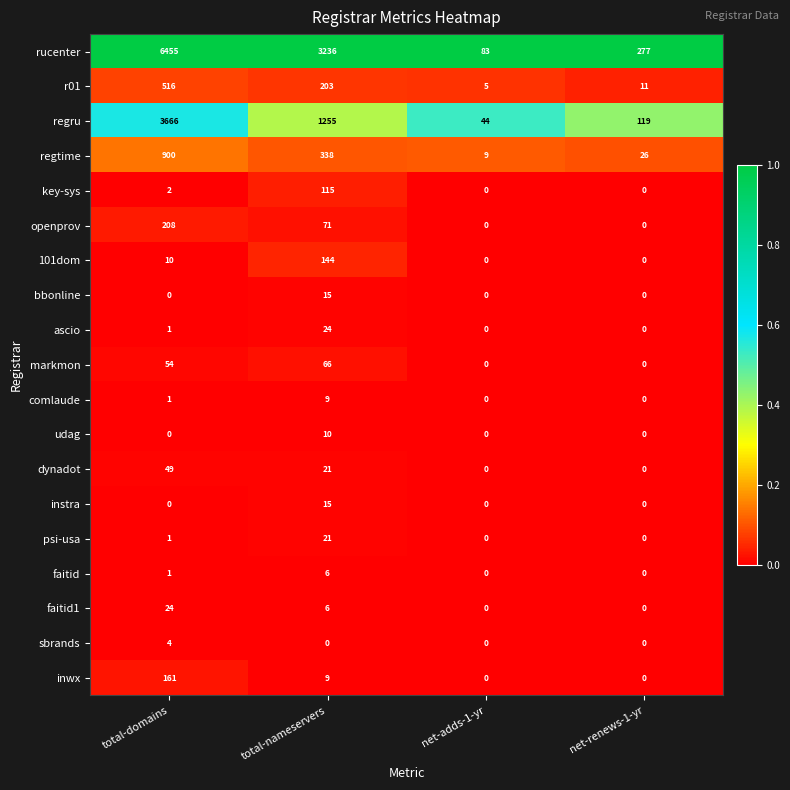

Which series has the largest total across all categories?

rucenter